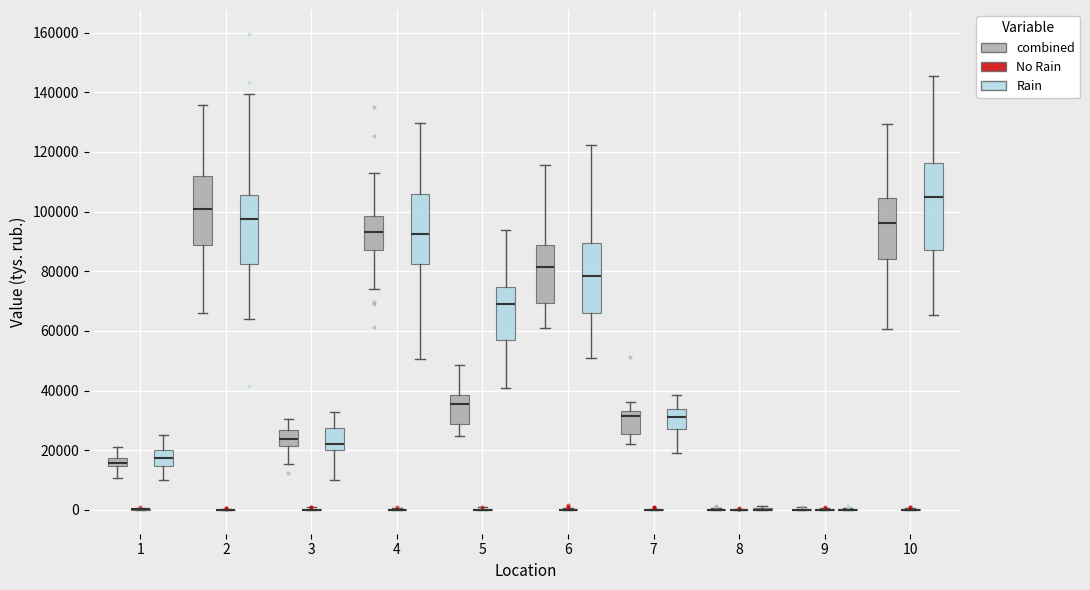

Which box is the tallest, from its lower edge to its upper edge?

10 (Rain)